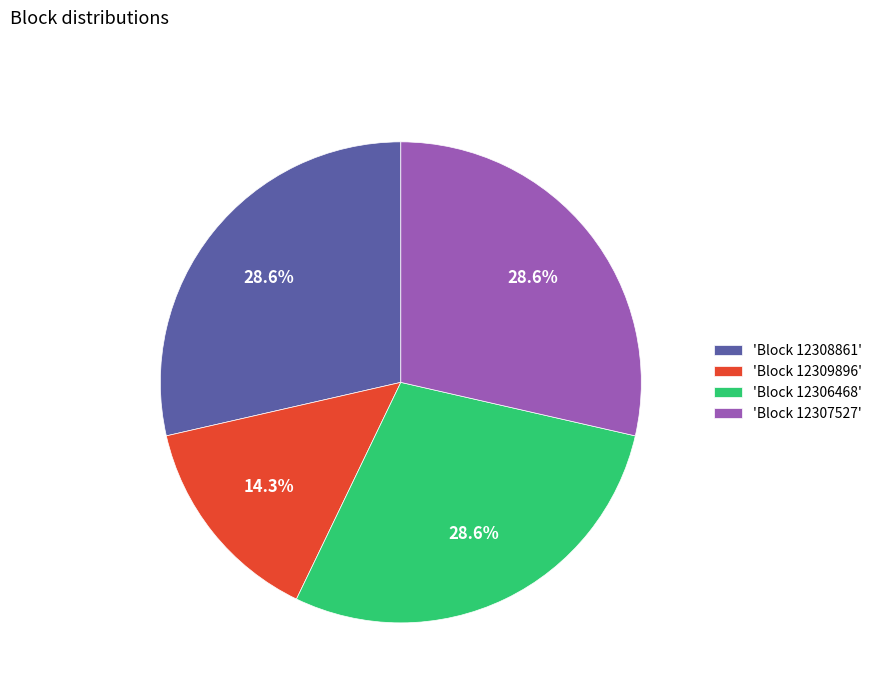

What portion of the pie excludes 'Block 12306468'?

71.4%